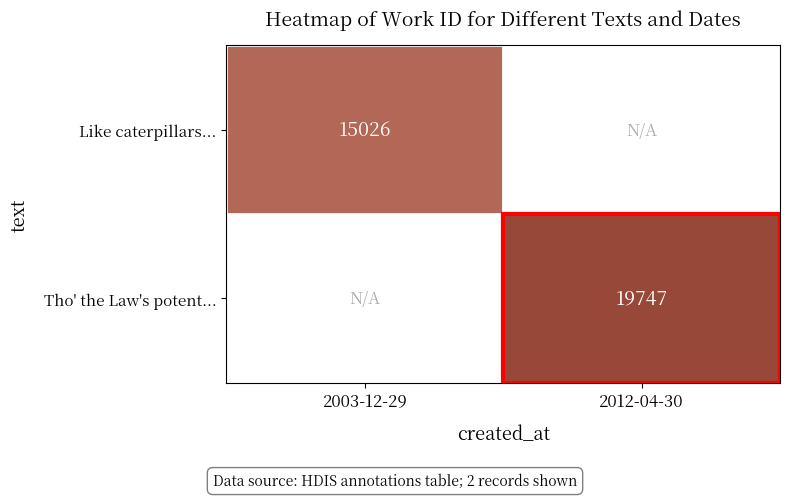

Between 2003-12-29 and 2012-04-30, which is larger?

2012-04-30